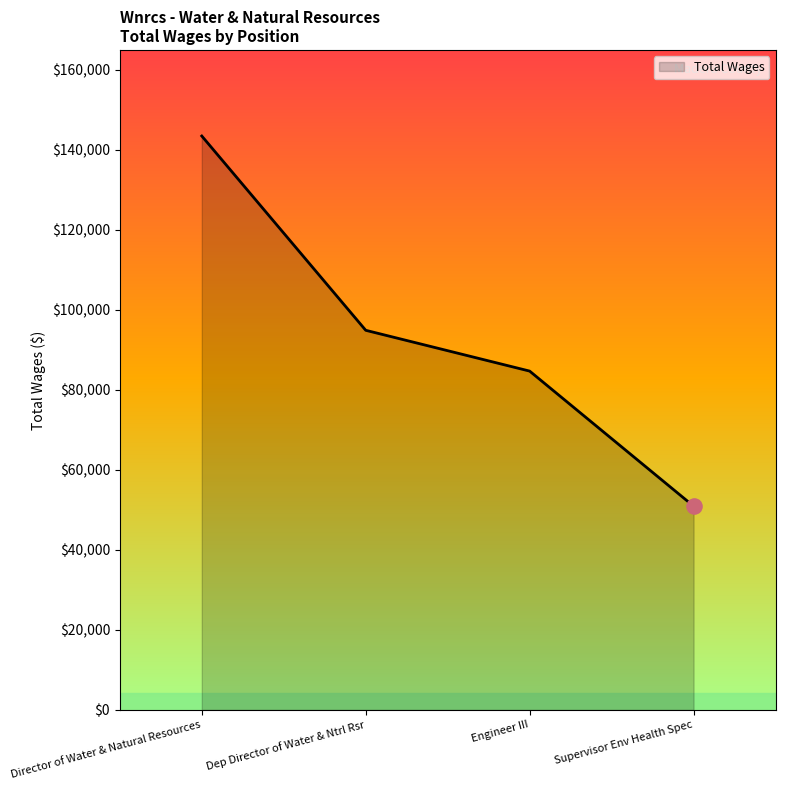

Approximately how many times larger is the value at Director of Water & Natural Resources compared to Engineer III?

1.7